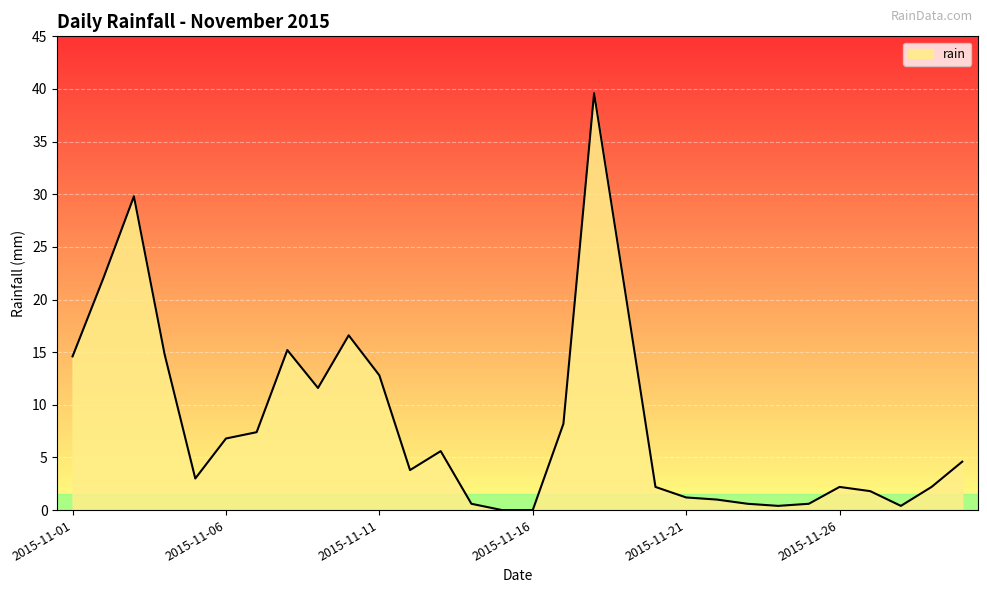

How many lines are shown in the chart?

1